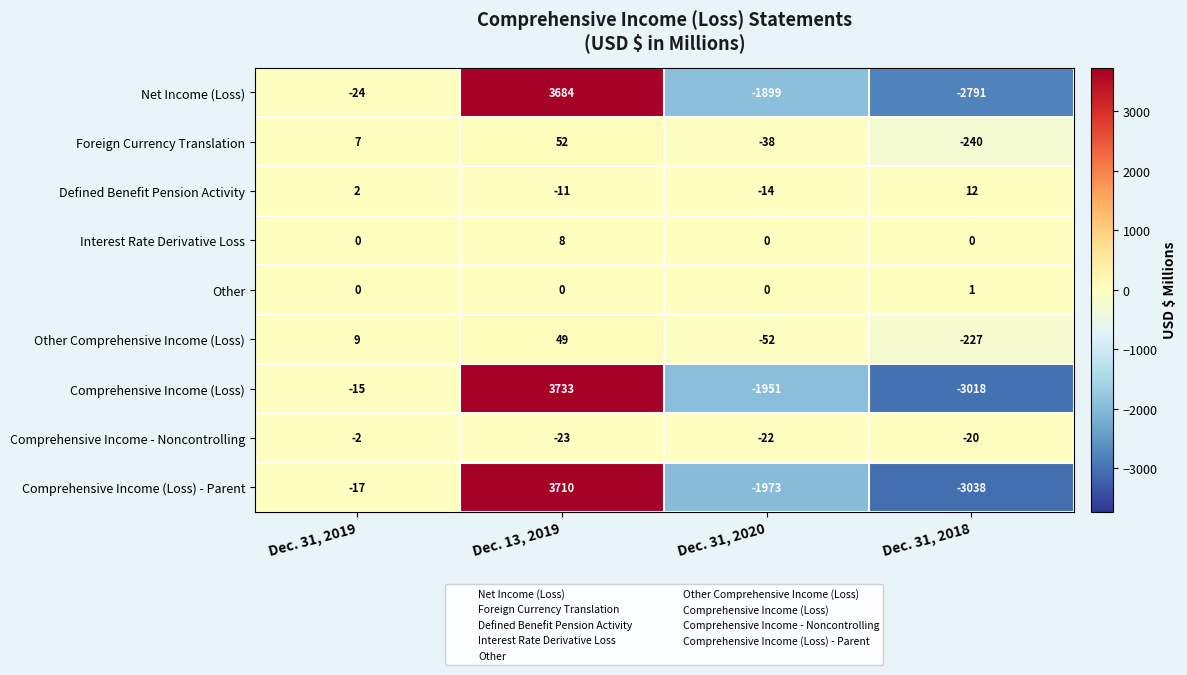

At how many categories does at least one series exceed 84?

1